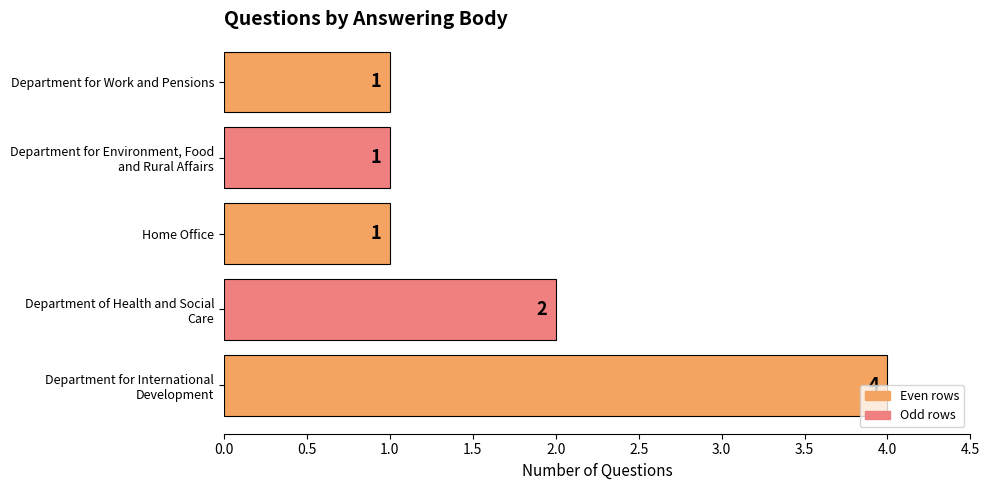

Count the values in the range 1 to 2.

4